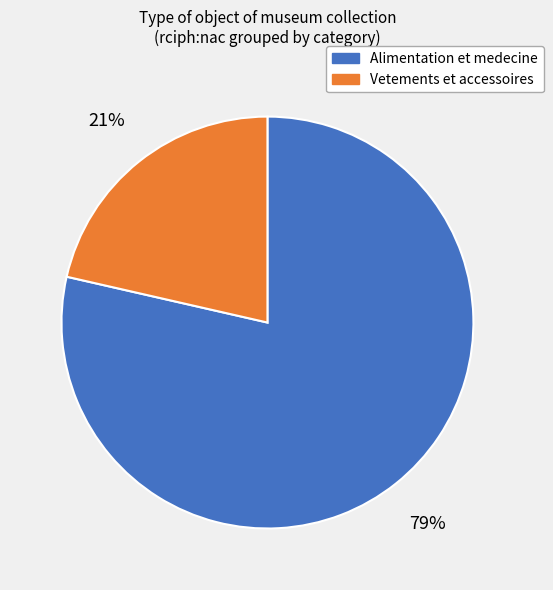

Approximately how many times larger is the value at Vetements et accessoires compared to Alimentation et medecine?

0.3